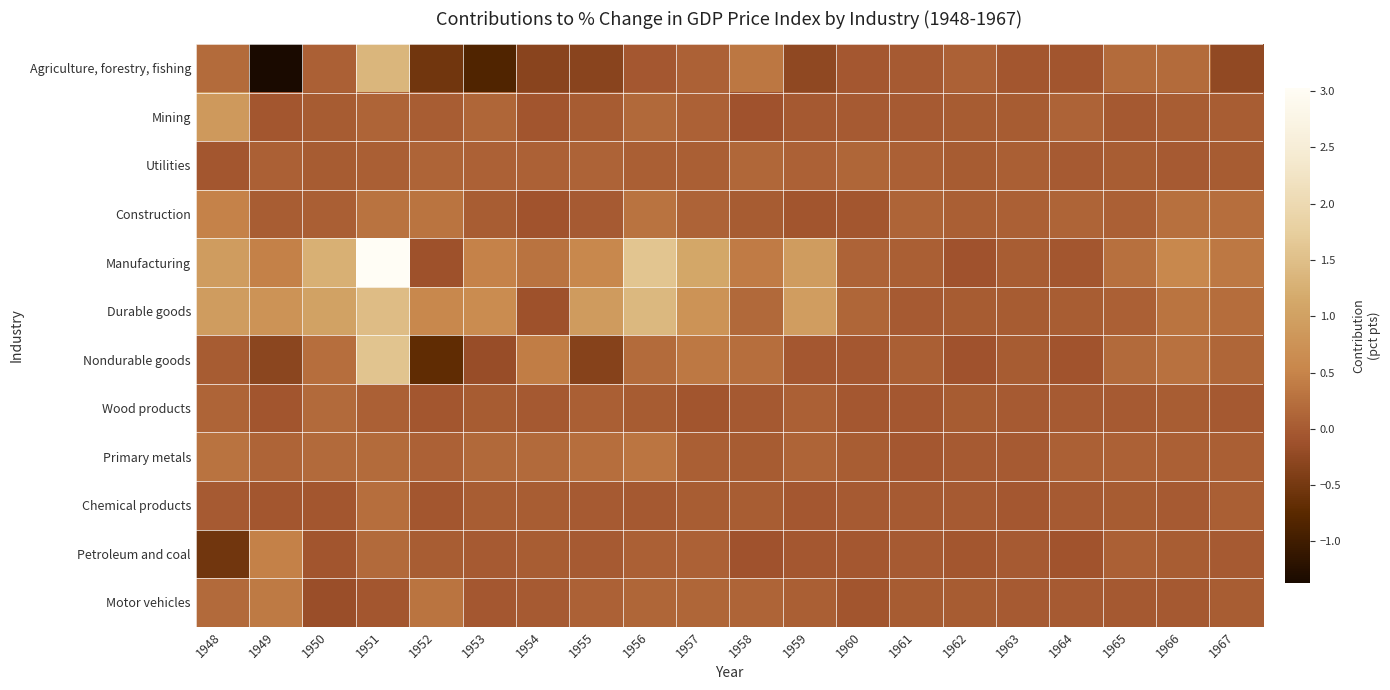

Which has a higher value, 1954 or 1951?

1951